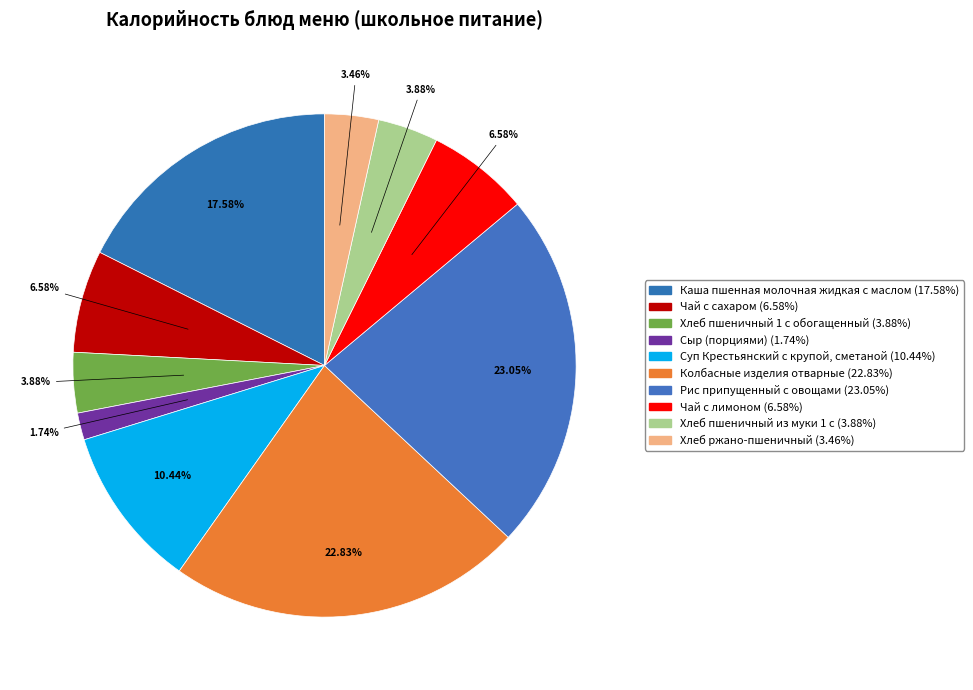

Combined, what portion of the pie is Чай с сахаром and Сыр (порциями)?

8.3%